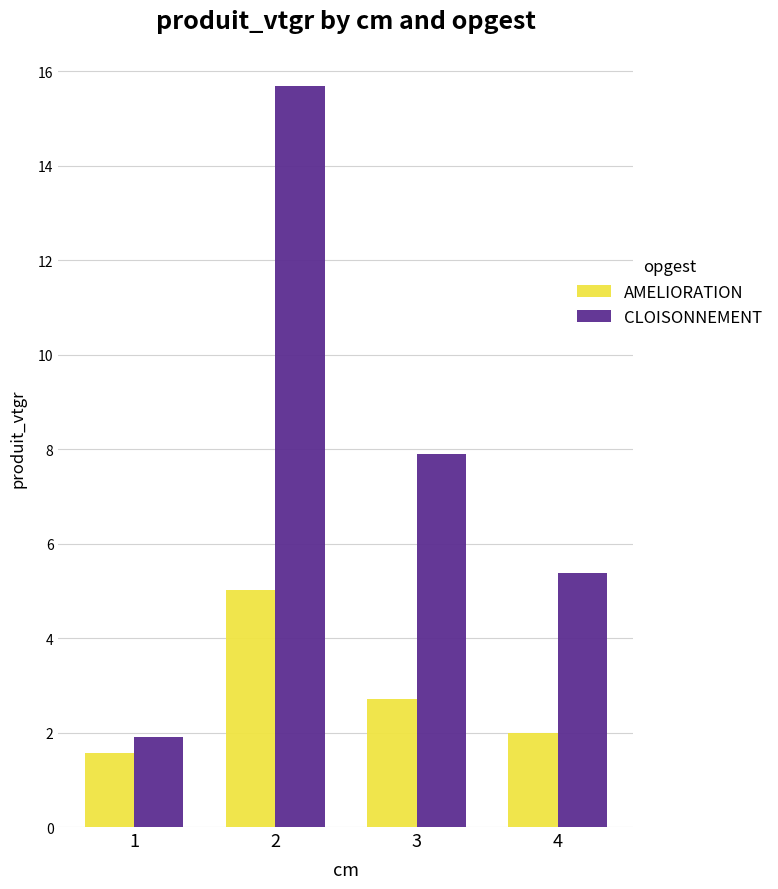

Which series has the widest spread of values?

CLOISONNEMENT